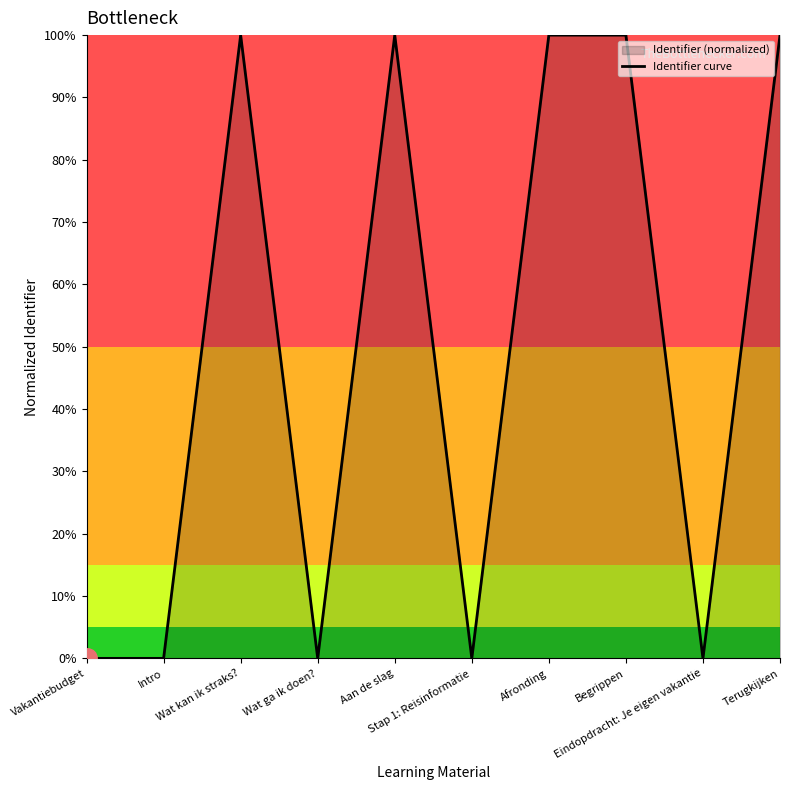

Reading left to right, extract all data points from this chart.

Vakantiebudget=0.0	Intro=0.0	Wat kan ik straks?=1.0	Wat ga ik doen?=0.0	Aan de slag=1.0	Stap 1: Reisinformatie=0.0	Afronding=1.0	Begrippen=1.0	Eindopdracht: Je eigen vakantie=0.0	Terugkijken=1.0